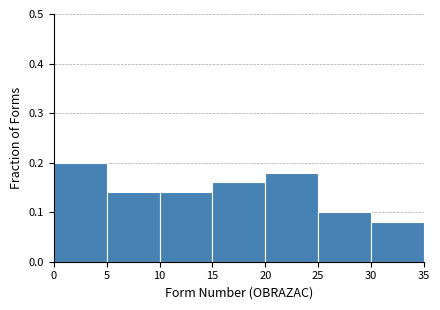

Which range on the x-axis has the tallest bar?

0 to 5